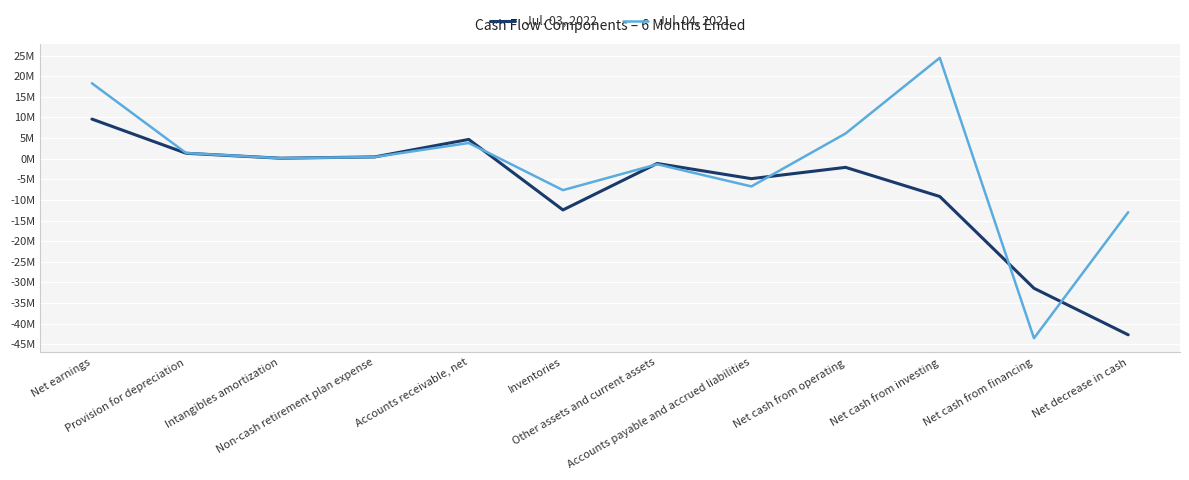

Does the chart have visible grid lines?

Yes